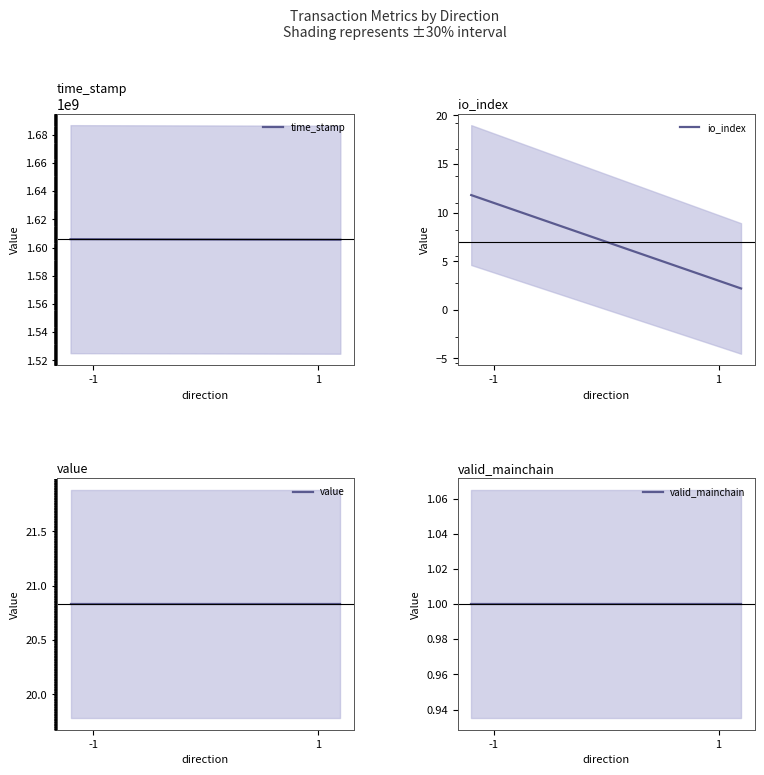

What is the average value of the time_stamp series?

1605710495.5